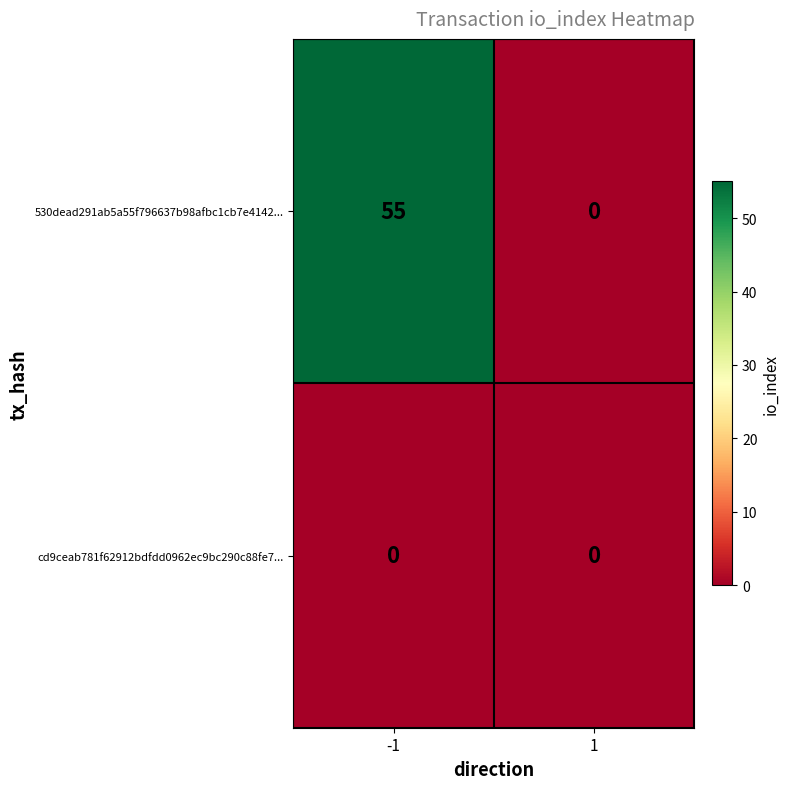

What is the average value of the 530dead291ab5a55f796637b98afbc1cb7e4142... series?

28